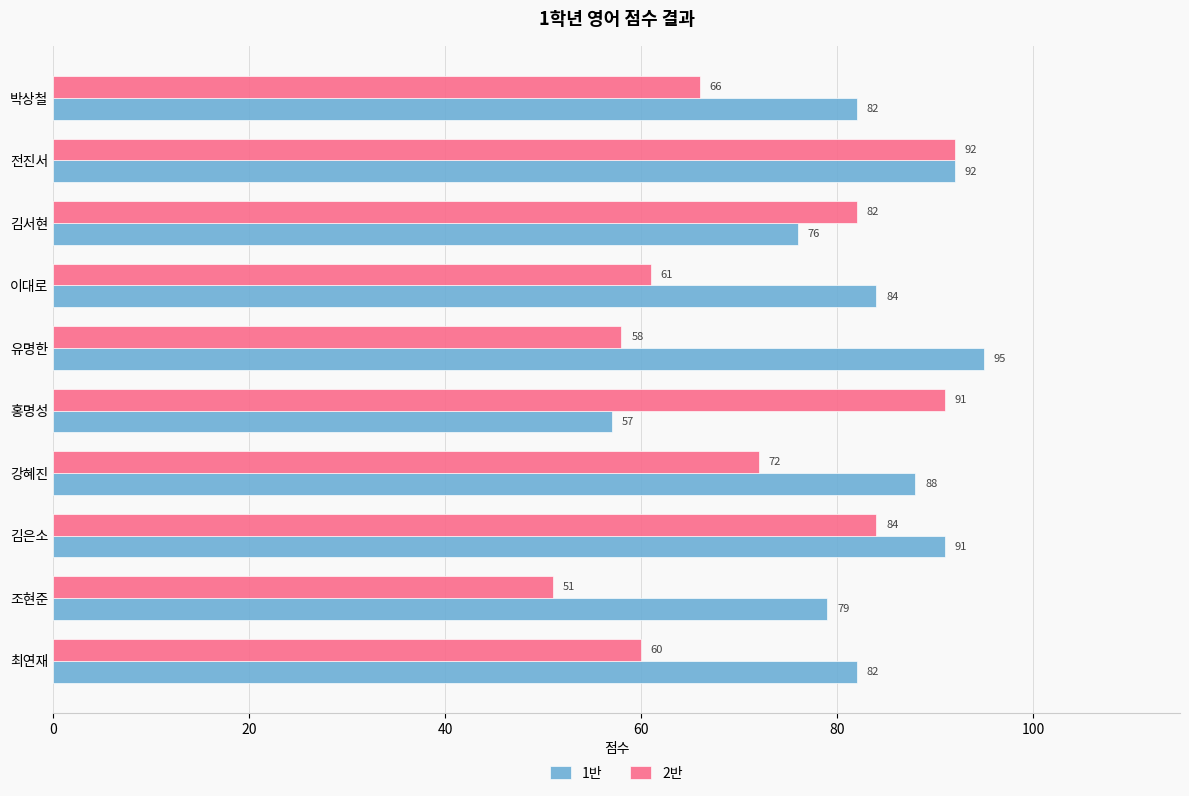

What is the difference between the maximum and minimum values in the 2반 series?

41